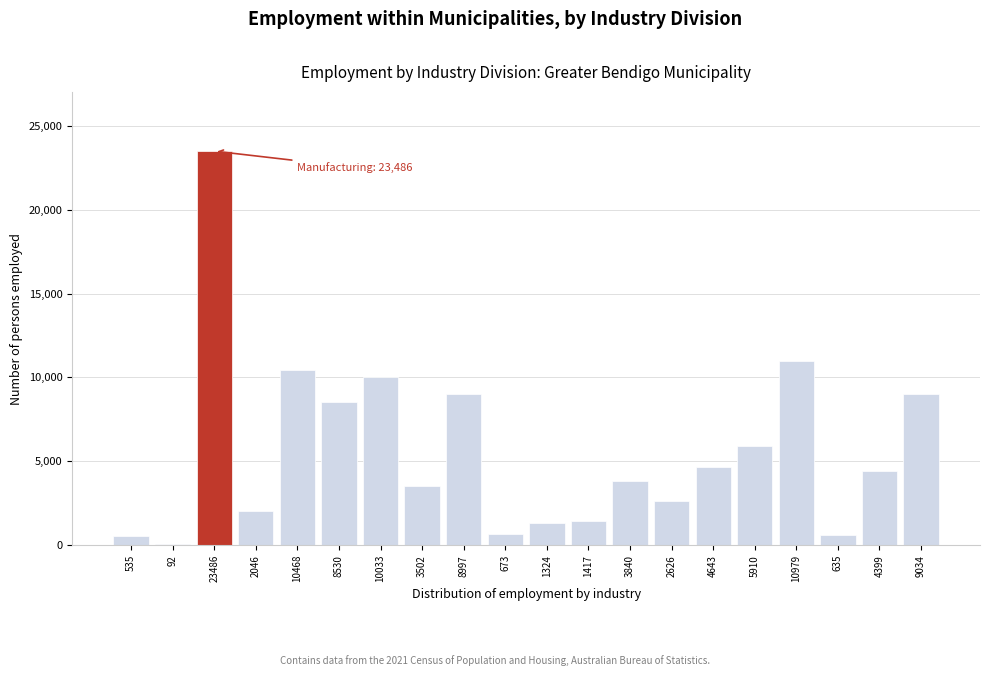

What is the change in value from 3840 to 635?

-3205